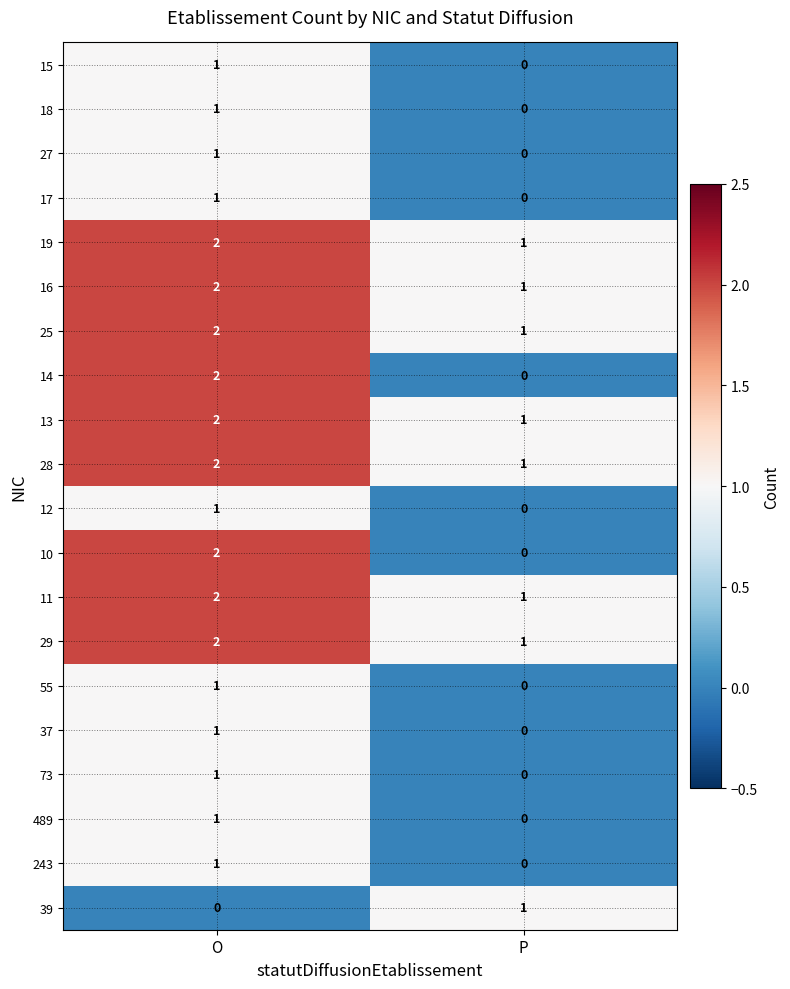

The 17 series shows 2 at O. True or false?

False